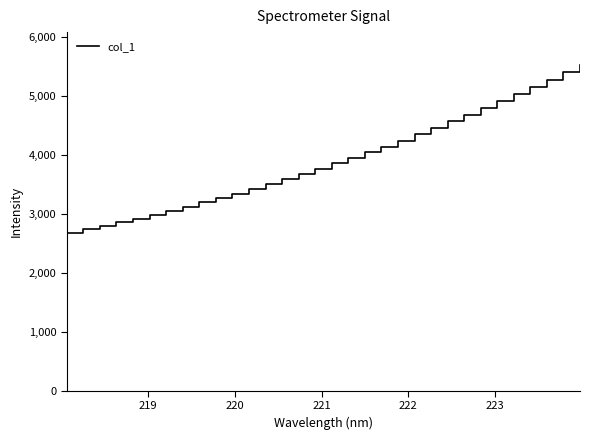

What is the sum of all values?

125296.6